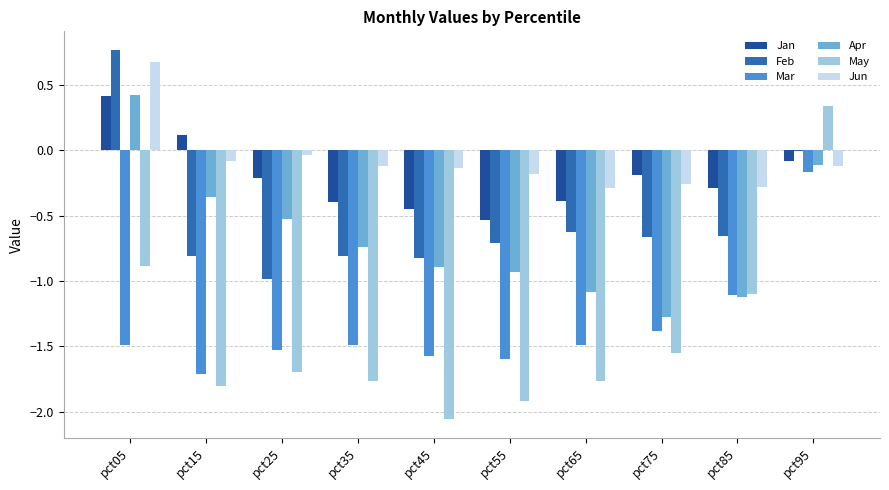

Which category has the highest value in the Jan series?

pct05